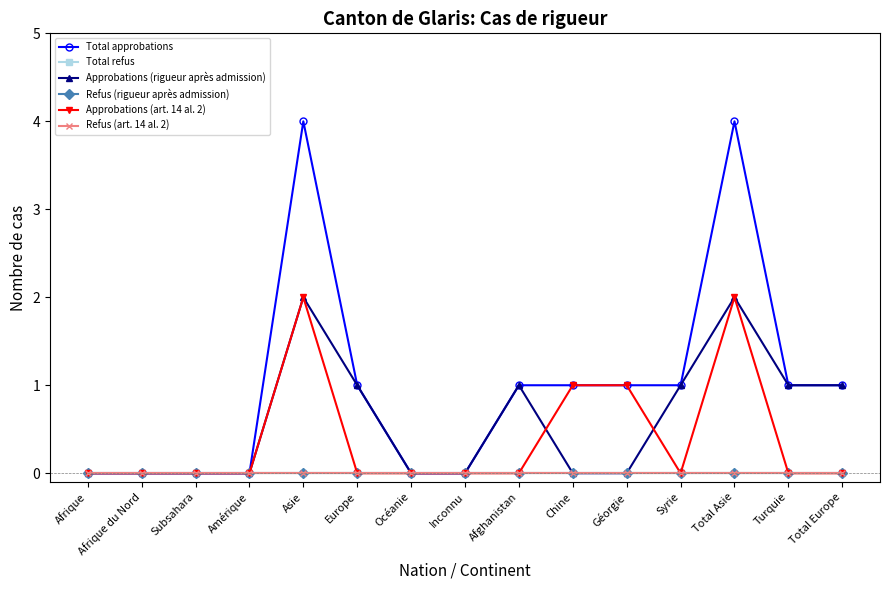

True or false: Total approbations has more than 1 points higher than both neighbors.

True